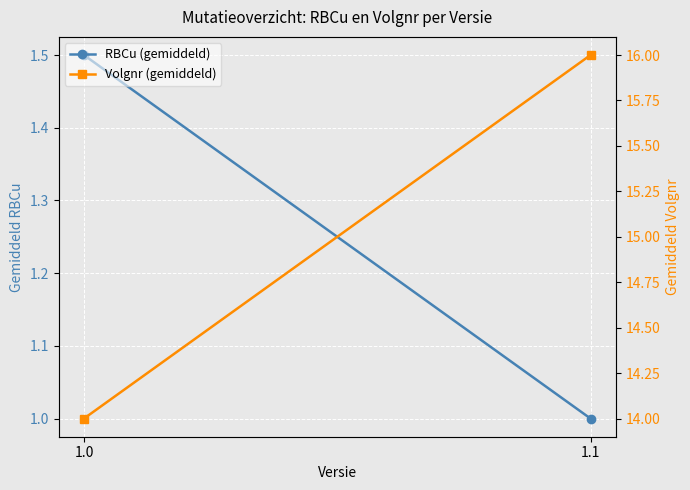

Count the number of data series in this chart.

2